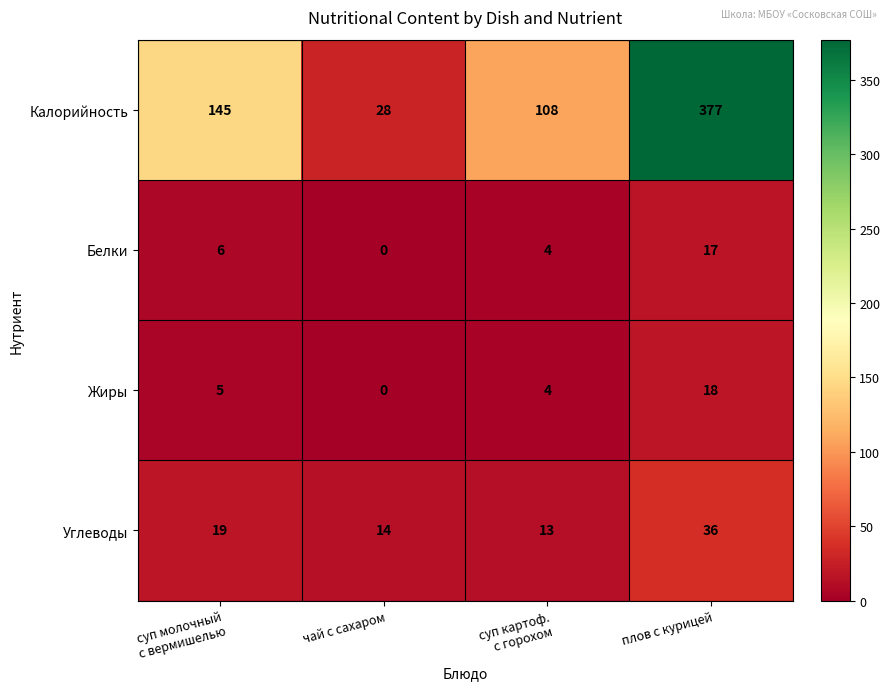

Reading left to right, transcribe all the data shown in this chart.

Калорийность: 145	28	108	377
Белки: 6	0	4	17
Жиры: 5	0	4	18
Углеводы: 19	14	13	36